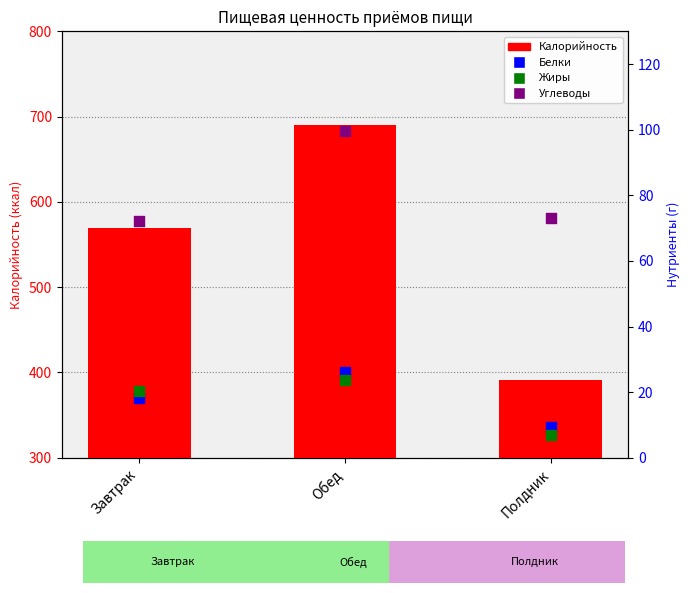

Which series has the largest total across all categories?

Калорийность